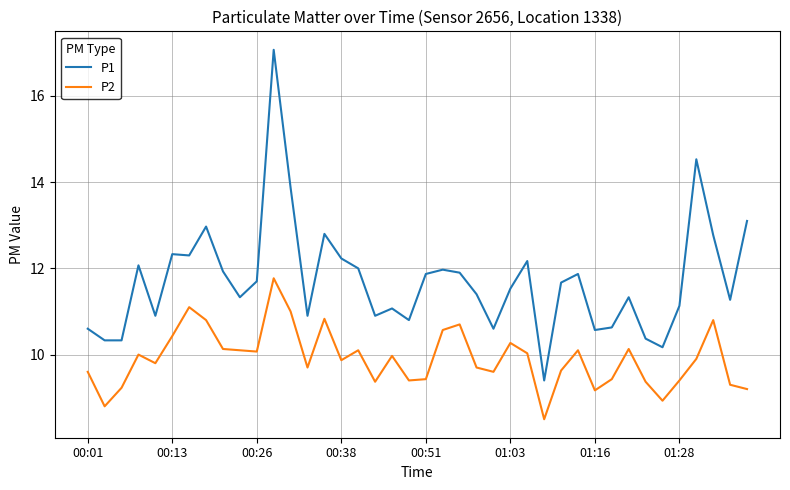

Which series has the widest spread of values?

P1